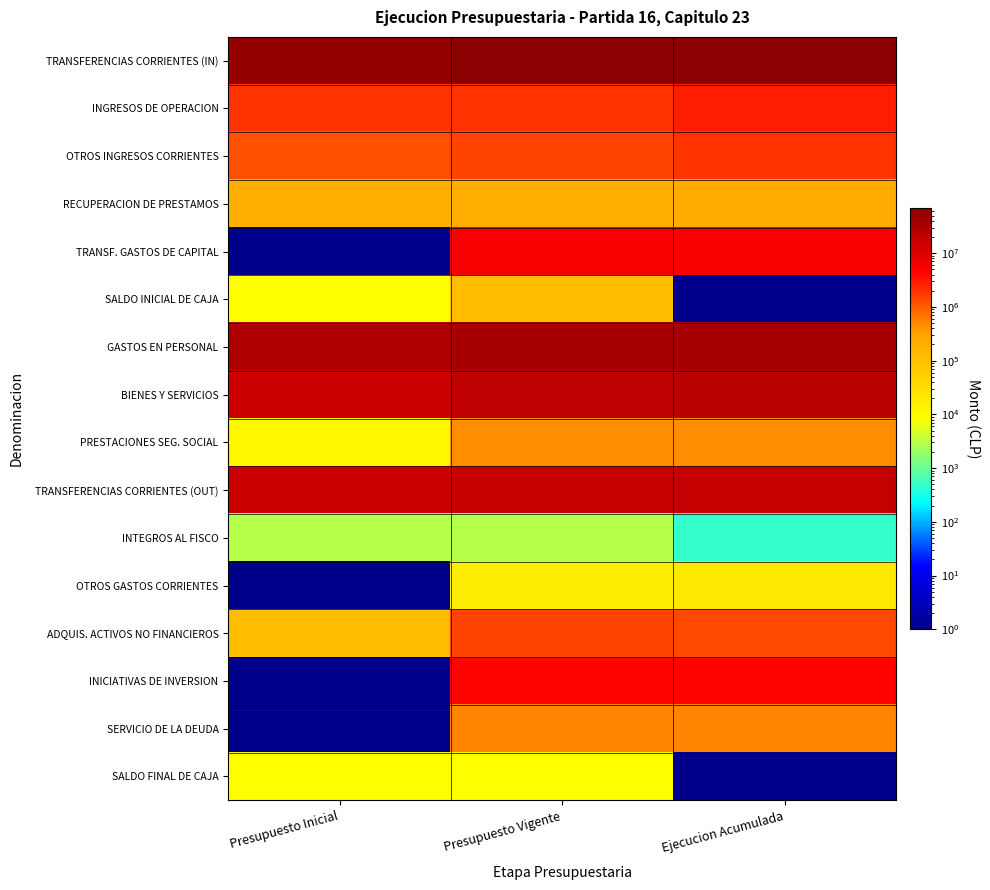

Reading right to left, extract all data points from this chart.

TRANSFERENCIAS CORRIENTES (IN): Ejecucion Acumulada=69780278	Presupuesto Vigente=69829005	Presupuesto Inicial=55198533
INGRESOS DE OPERACION: Ejecucion Acumulada=2882385	Presupuesto Vigente=1998245	Presupuesto Inicial=1998245
OTROS INGRESOS CORRIENTES: Ejecucion Acumulada=2042056	Presupuesto Vigente=1464156	Presupuesto Inicial=1206462
RECUPERACION DE PRESTAMOS: Ejecucion Acumulada=243465	Presupuesto Vigente=207576	Presupuesto Inicial=207576
TRANSF. GASTOS DE CAPITAL: Ejecucion Acumulada=5323333	Presupuesto Vigente=5498749	Presupuesto Inicial=1
SALDO INICIAL DE CAJA: Ejecucion Acumulada=1	Presupuesto Vigente=119501	Presupuesto Inicial=8617
GASTOS EN PERSONAL: Ejecucion Acumulada=34740889	Presupuesto Vigente=34605744	Presupuesto Inicial=29558105
BIENES Y SERVICIOS: Ejecucion Acumulada=21096811	Presupuesto Vigente=19874778	Presupuesto Inicial=13829089
PRESTACIONES SEG. SOCIAL: Ejecucion Acumulada=461032	Presupuesto Vigente=461675	Presupuesto Inicial=11398
TRANSFERENCIAS CORRIENTES (OUT): Ejecucion Acumulada=17802867	Presupuesto Vigente=17873588	Presupuesto Inicial=15091090
INTEGROS AL FISCO: Ejecucion Acumulada=492	Presupuesto Vigente=3111	Presupuesto Inicial=3111
OTROS GASTOS CORRIENTES: Ejecucion Acumulada=19500	Presupuesto Vigente=16000	Presupuesto Inicial=1
ADQUIS. ACTIVOS NO FINANCIEROS: Ejecucion Acumulada=1351748	Presupuesto Vigente=1536899	Presupuesto Inicial=118004
INICIATIVAS DE INVERSION: Ejecucion Acumulada=4187386	Presupuesto Vigente=4210322	Presupuesto Inicial=1
SERVICIO DE LA DEUDA: Ejecucion Acumulada=526479	Presupuesto Vigente=526479	Presupuesto Inicial=1
SALDO FINAL DE CAJA: Ejecucion Acumulada=1	Presupuesto Vigente=8636	Presupuesto Inicial=8636